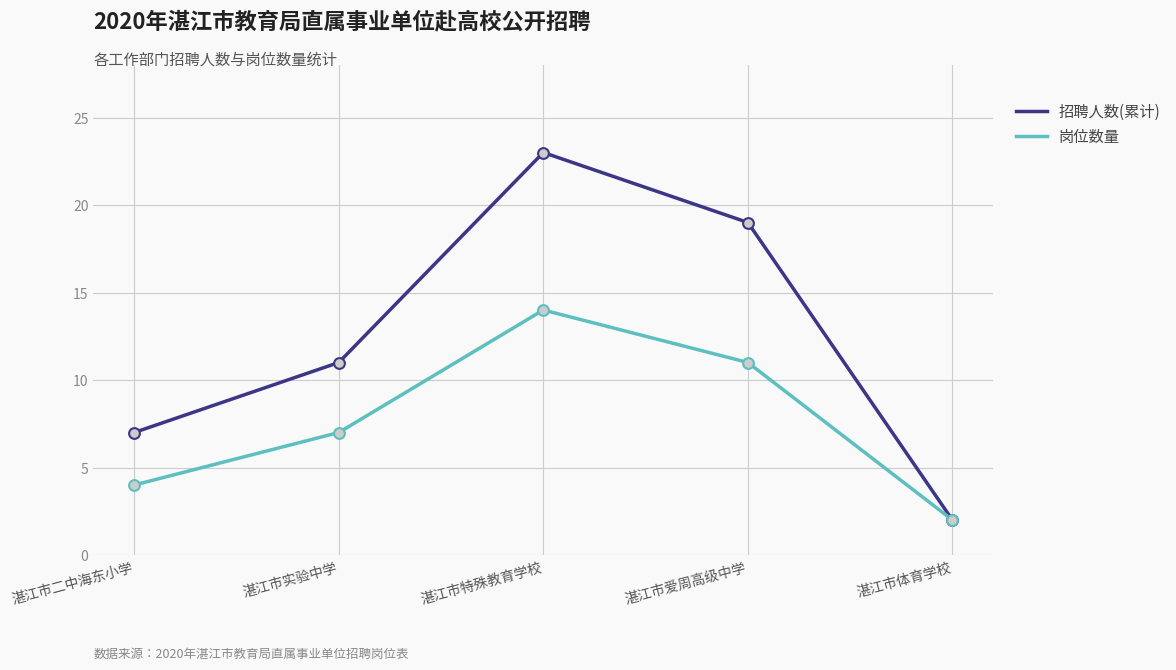

At which category is the sum across all series the highest?

湛江市特殊教育学校